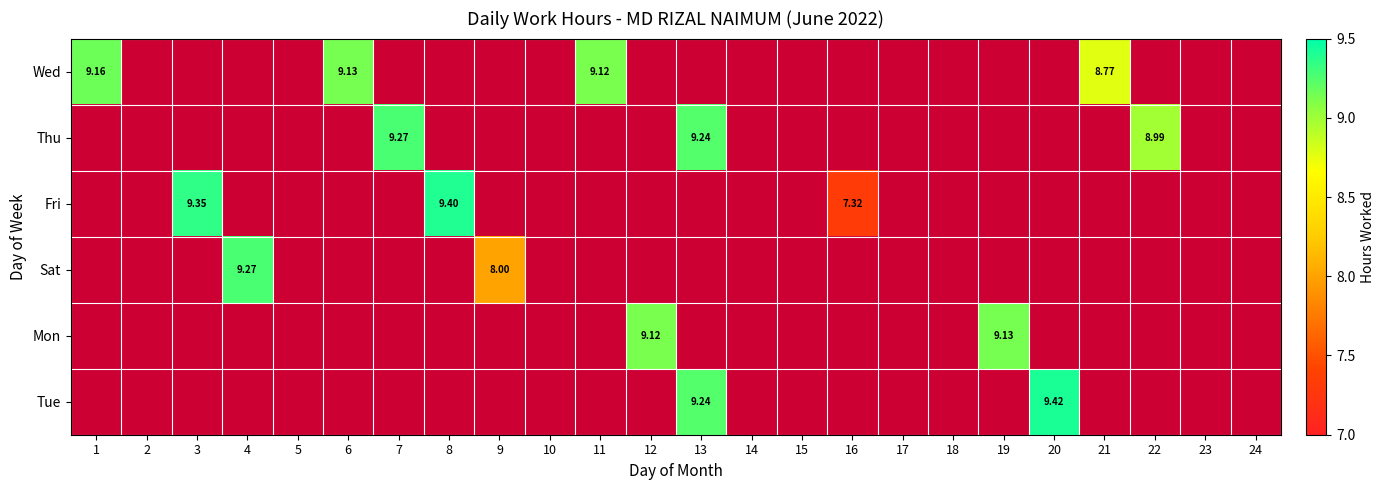

Reading left to right, transcribe all the data shown in this chart.

Wed: 1=9.2	2=0.0	3=0.0	4=0.0	5=0.0	6=9.1	7=0.0	8=0.0	9=0.0	10=0.0	11=9.1	12=0.0	13=0.0	14=0.0	15=0.0	16=0.0	17=0.0	18=0.0	19=0.0	20=0.0	21=8.8	22=0.0	23=0.0	24=0.0
Thu: 1=0.0	2=0.0	3=0.0	4=0.0	5=0.0	6=0.0	7=9.3	8=0.0	9=0.0	10=0.0	11=0.0	12=0.0	13=9.2	14=0.0	15=0.0	16=0.0	17=0.0	18=0.0	19=0.0	20=0.0	21=0.0	22=9.0	23=0.0	24=0.0
Fri: 1=0.0	2=0.0	3=9.3	4=0.0	5=0.0	6=0.0	7=0.0	8=9.4	9=0.0	10=0.0	11=0.0	12=0.0	13=0.0	14=0.0	15=0.0	16=7.3	17=0.0	18=0.0	19=0.0	20=0.0	21=0.0	22=0.0	23=0.0	24=0.0
Sat: 1=0.0	2=0.0	3=0.0	4=9.3	5=0.0	6=0.0	7=0.0	8=0.0	9=8.0	10=0.0	11=0.0	12=0.0	13=0.0	14=0.0	15=0.0	16=0.0	17=0.0	18=0.0	19=0.0	20=0.0	21=0.0	22=0.0	23=0.0	24=0.0
Mon: 1=0.0	2=0.0	3=0.0	4=0.0	5=0.0	6=0.0	7=0.0	8=0.0	9=0.0	10=0.0	11=0.0	12=9.1	13=0.0	14=0.0	15=0.0	16=0.0	17=0.0	18=0.0	19=9.1	20=0.0	21=0.0	22=0.0	23=0.0	24=0.0
Tue: 1=0.0	2=0.0	3=0.0	4=0.0	5=0.0	6=0.0	7=0.0	8=0.0	9=0.0	10=0.0	11=0.0	12=0.0	13=9.2	14=0.0	15=0.0	16=0.0	17=0.0	18=0.0	19=0.0	20=9.4	21=0.0	22=0.0	23=0.0	24=0.0